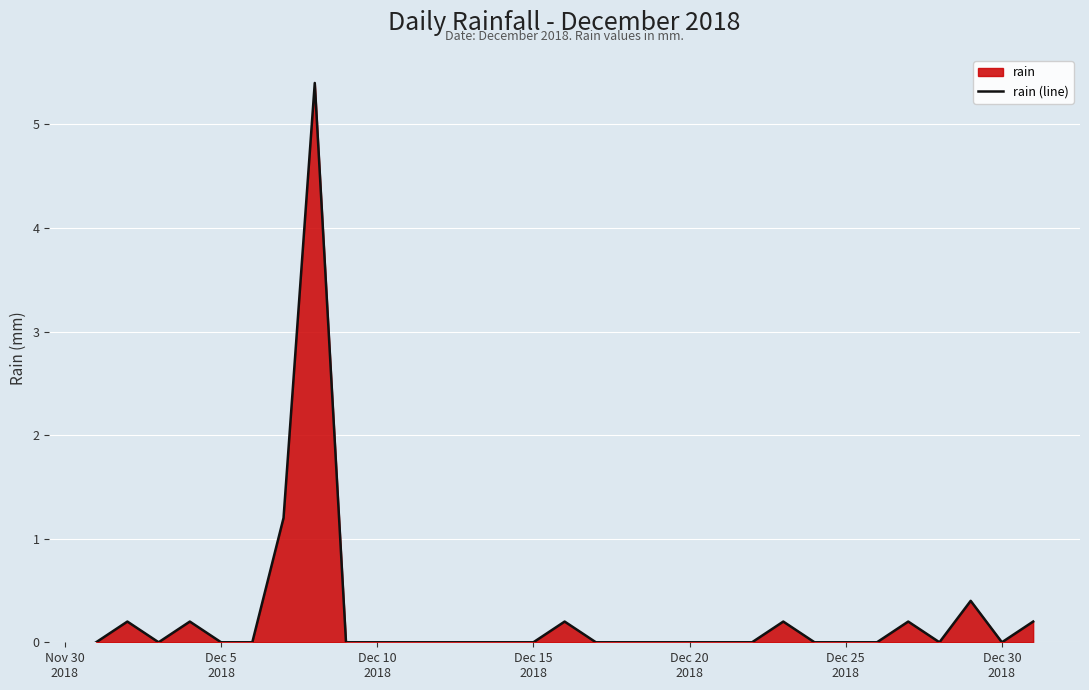

Reading right to left, what are all the values shown in this chart?

0.2	0.0	0.4	0.0	0.2	0.0	0.0	0.0	0.2	0.0	0.0	0.0	0.0	0.0	0.0	0.2	0.0	0.0	0.0	0.0	0.0	0.0	0.0	5.4	1.2	0.0	0.0	0.2	0.0	0.2	0.0